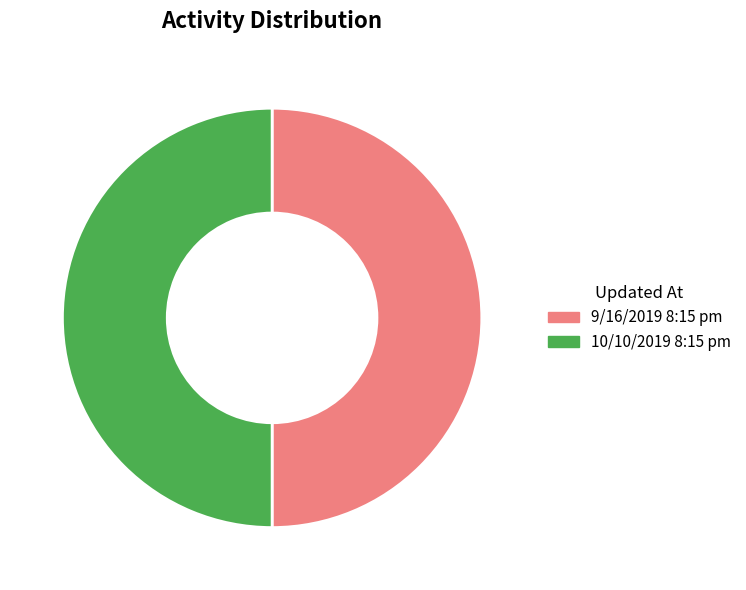

How many slices are in this pie chart?

2